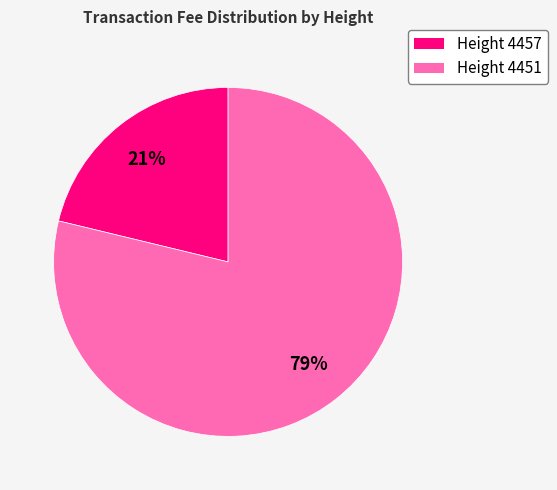

Is there a majority slice in this chart?

Yes